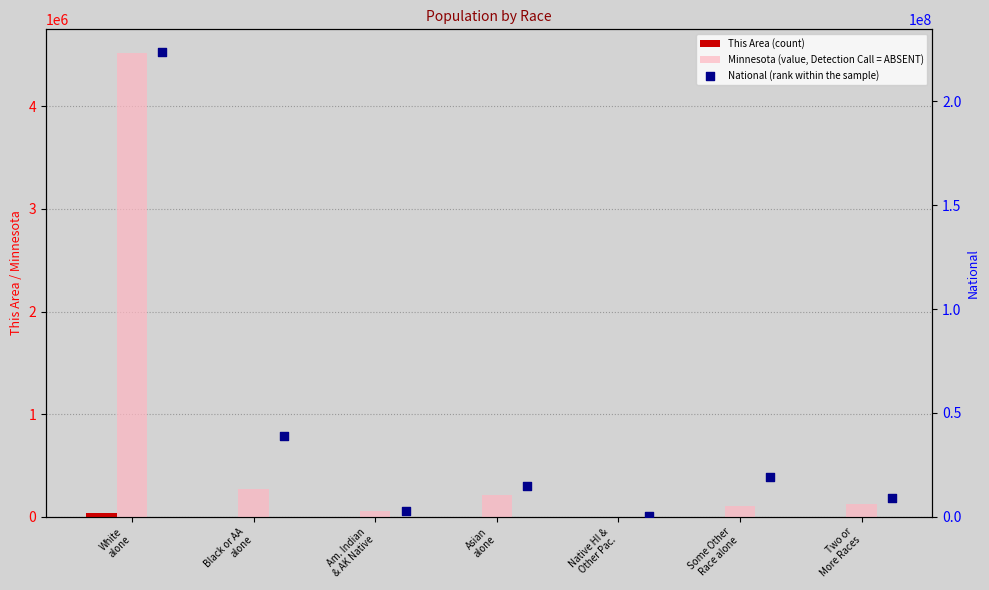

What are all the series names shown in the legend?

This Area (count), Minnesota (value, Detection Call = ABSENT), National (rank within the sample)